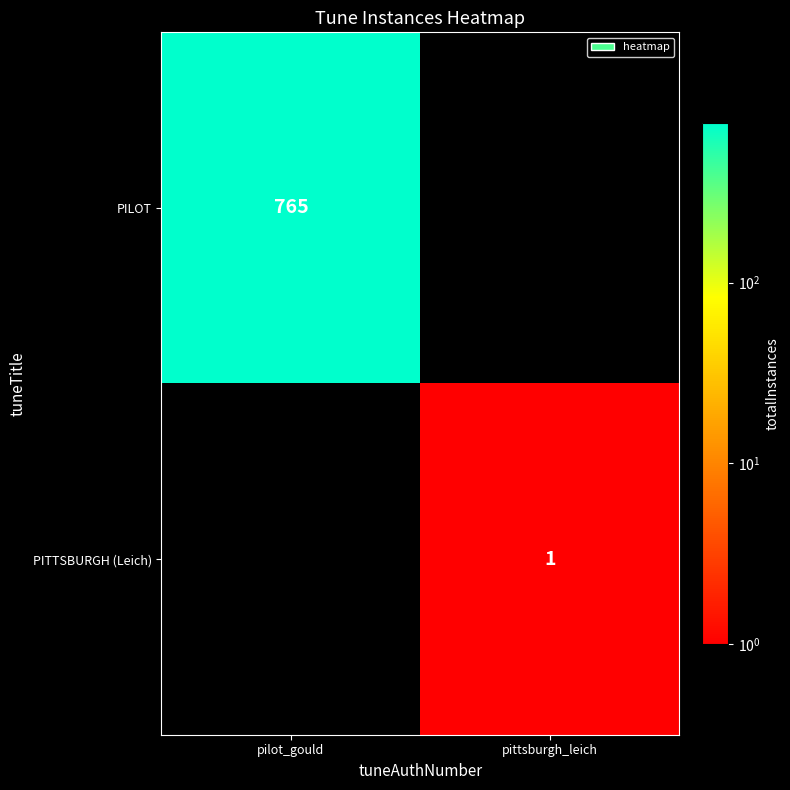

What is the spread (max minus min) of values at pilot_gould?

765